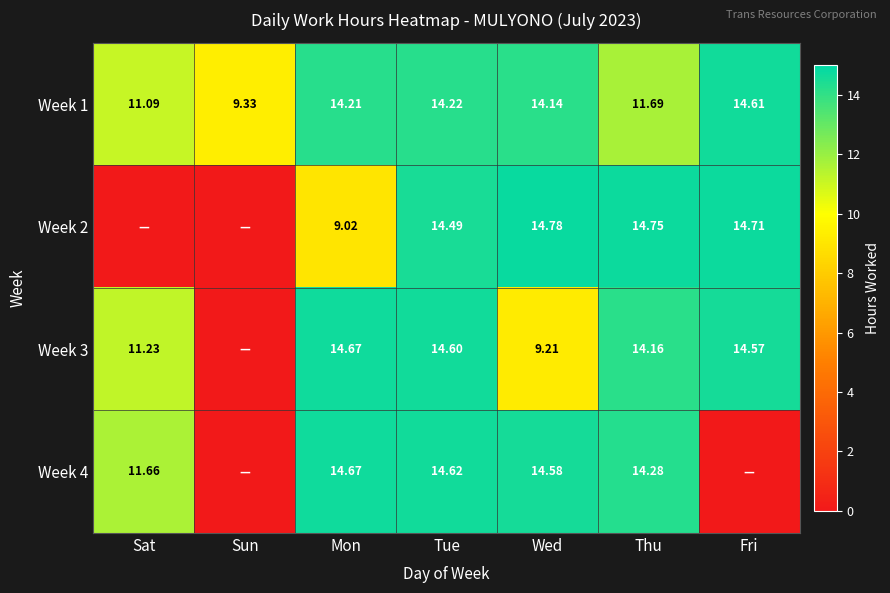

How many categories are shown in the chart?

7